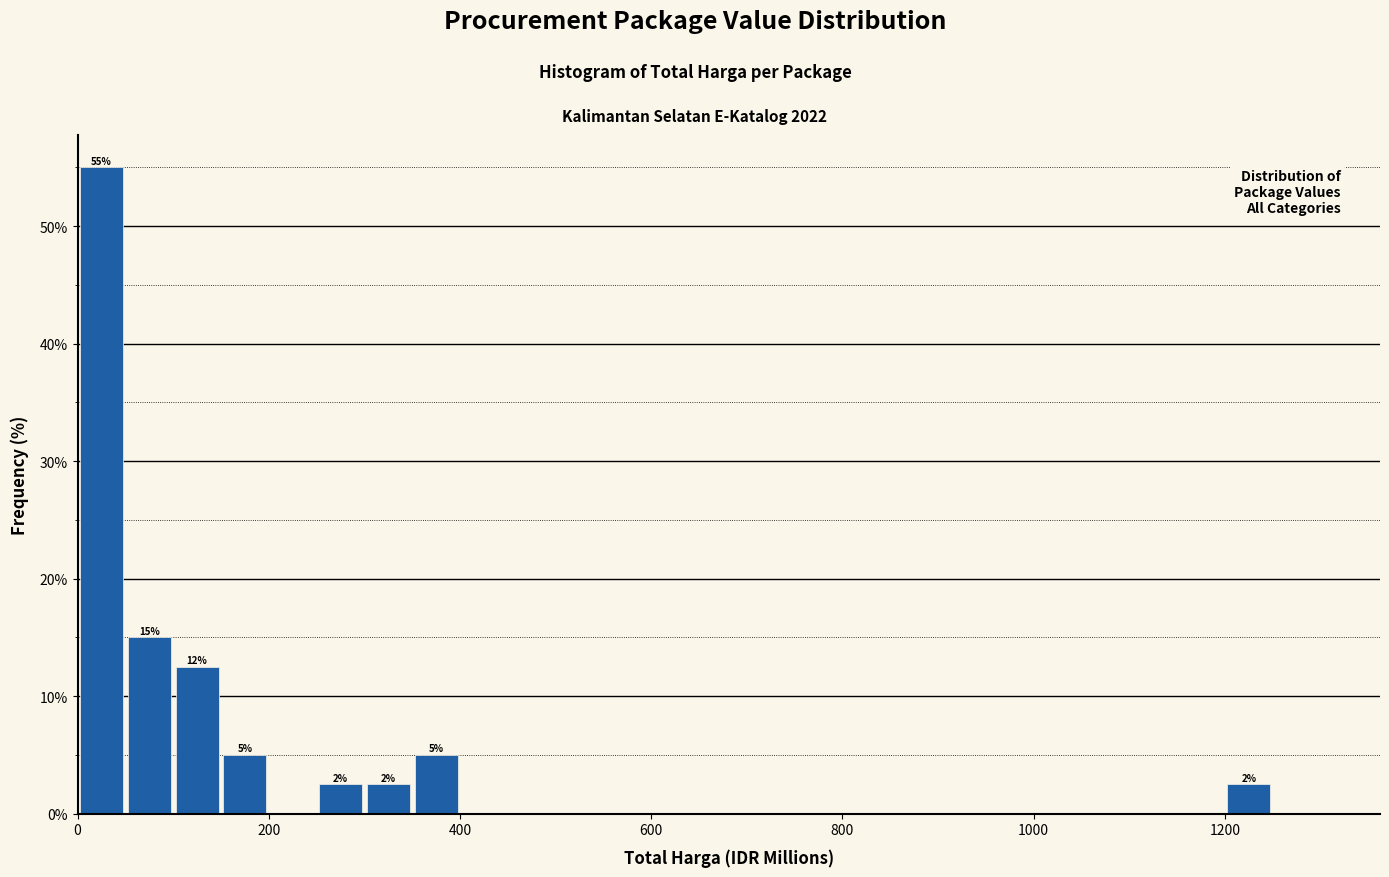

Around what value on the x-axis is the tallest bar? Give the approximate position of its centre, as read against the axis.

20